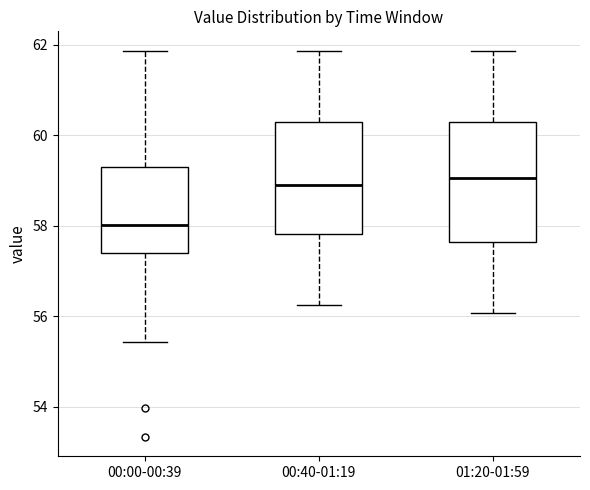

Reading left to right, transcribe this box plot: for each box, give where its median line is, the range the box spans, and where its two whiskers end, as read against the y-axis. The values are not printed on the chart, so give them approximately, as read against the axis.

00:00-00:39: median 58.0, box 57.4 to 59.4, whiskers 55.4 to 61.8
00:40-01:19: median 58.8, box 57.8 to 60.4, whiskers 56.2 to 61.8
01:20-01:59: median 59.0, box 57.6 to 60.4, whiskers 56.0 to 61.8